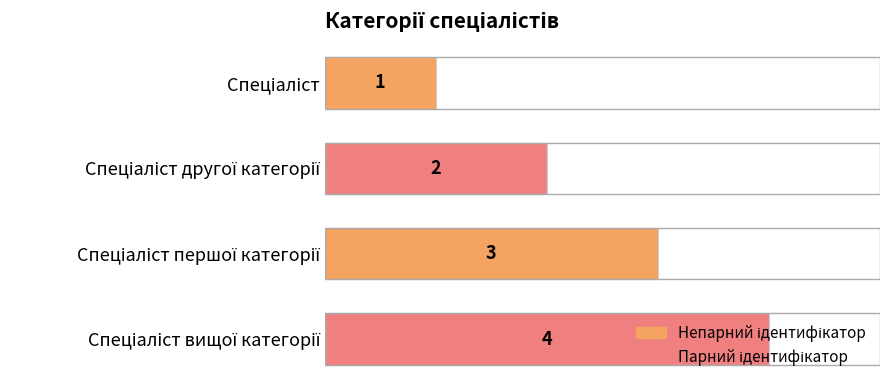

Are the bars grouped side by side (vs. stacked)?

No